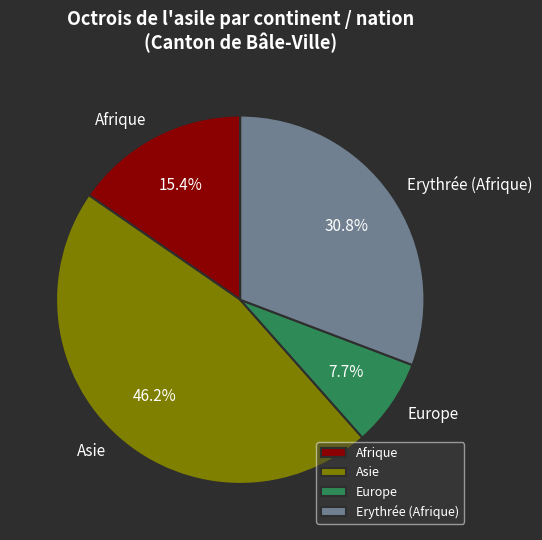

To the nearest percent, what portion does Asie represent?

46%